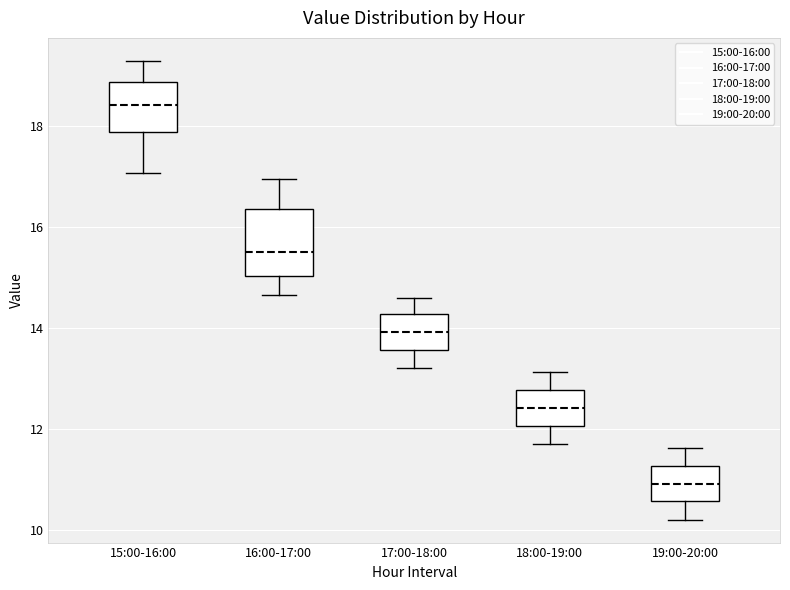

Reading left to right, transcribe this box plot: for each box, give where its median line is, the range the box spans, and where its two whiskers end, as read against the y-axis. The values are not printed on the chart, so give them approximately, as read against the axis.

15:00-16:00: median 18.4, box 17.8 to 18.8, whiskers 17.0 to 19.2
16:00-17:00: median 15.6, box 15.0 to 16.4, whiskers 14.6 to 17.0
17:00-18:00: median 14.0, box 13.6 to 14.2, whiskers 13.2 to 14.6
18:00-19:00: median 12.4, box 12.0 to 12.8, whiskers 11.8 to 13.2
19:00-20:00: median 11.0, box 10.6 to 11.2, whiskers 10.2 to 11.6